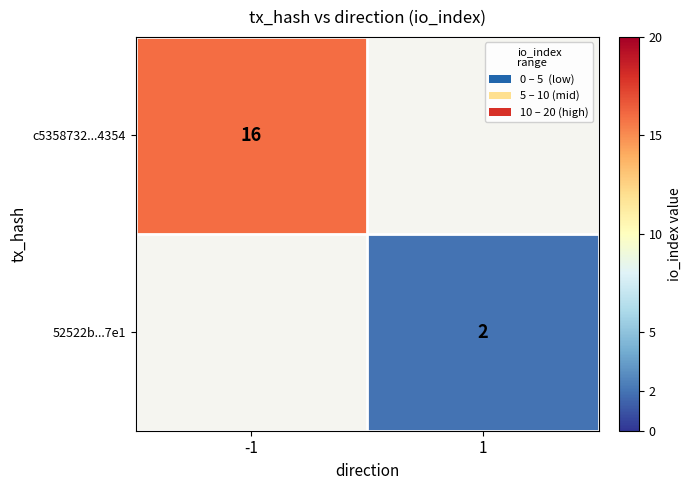

At which category does the chart reach its peak across all series?

-1